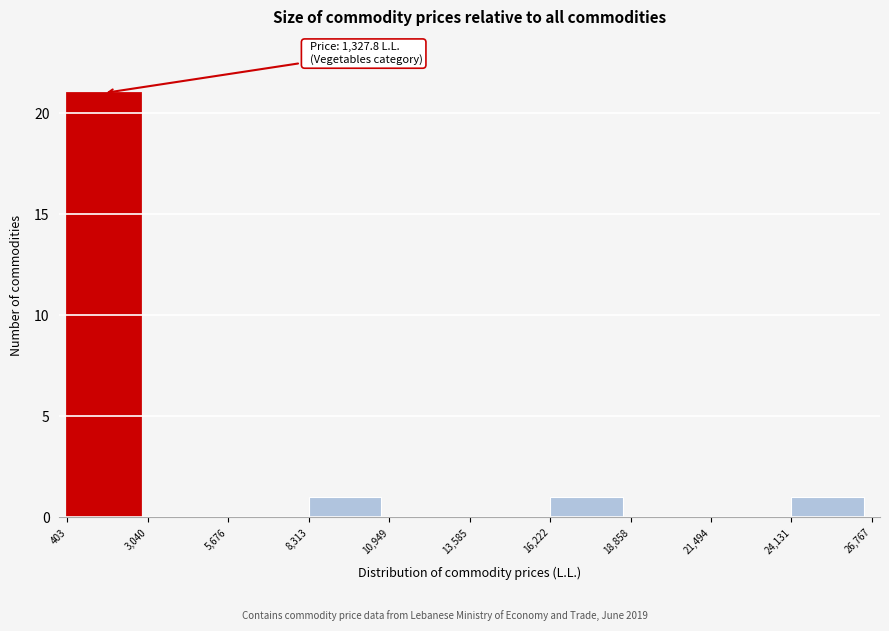

Which range on the x-axis has the tallest bar?

403 to 3,040